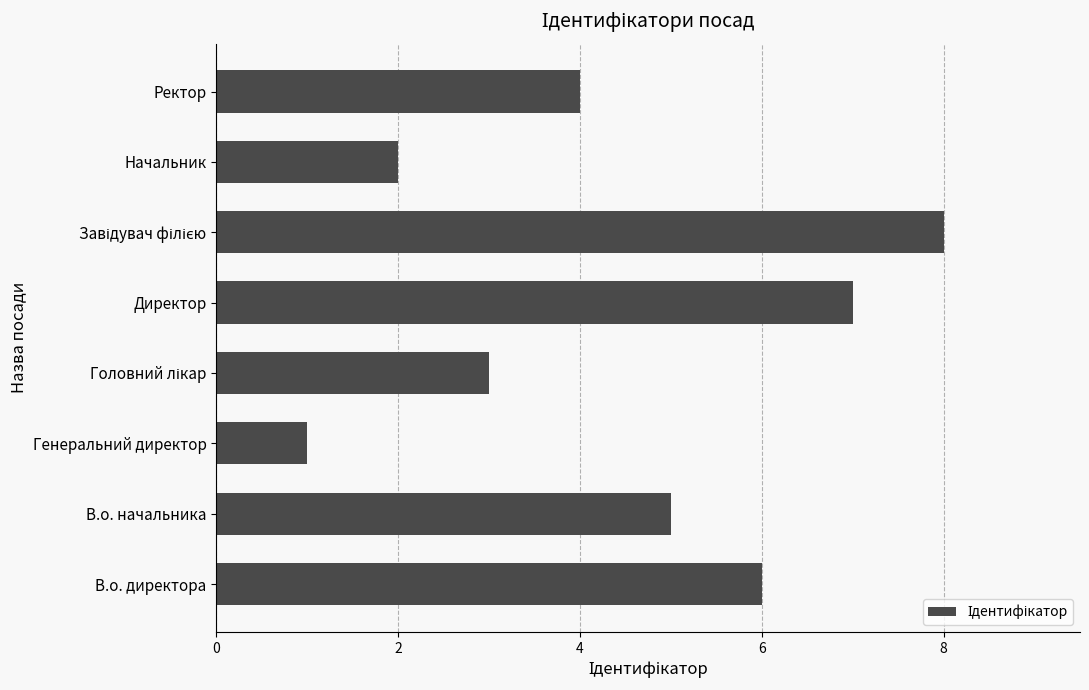

Where is the data nearest to the value 4?

Ректор